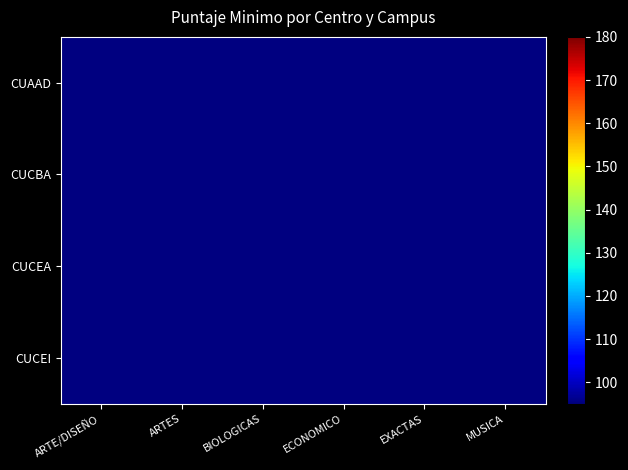

Is the value of CUCBA at ECONOMICO greater than the value of CUAAD at EXACTAS?

No